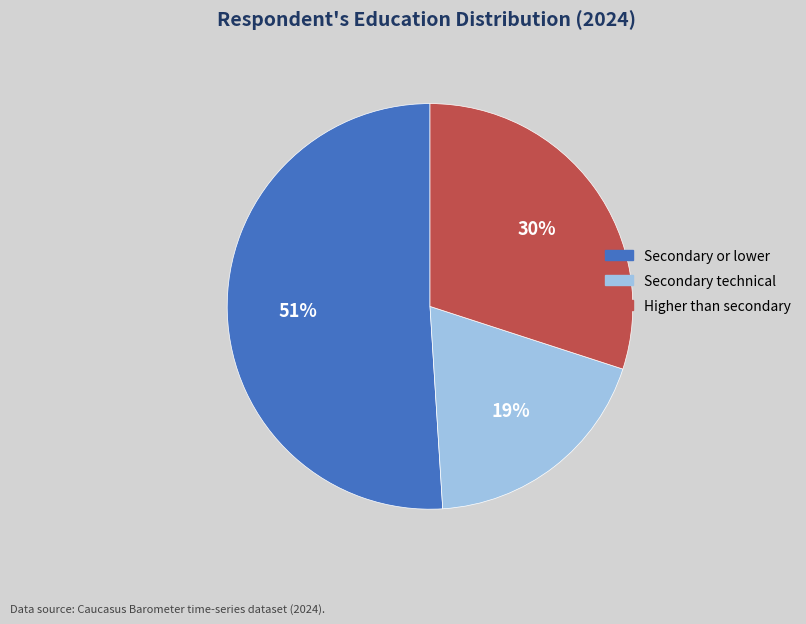

To the nearest percent, what is the average slice percentage?

33%